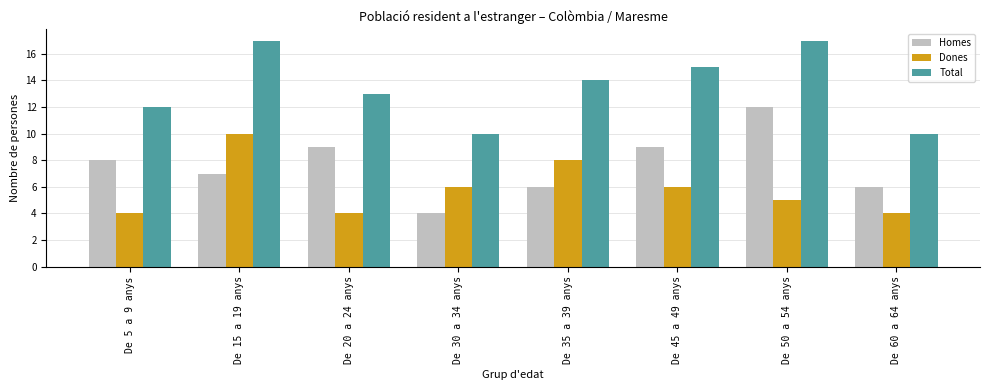

What position from the left is De 20 a 24 anys?

3